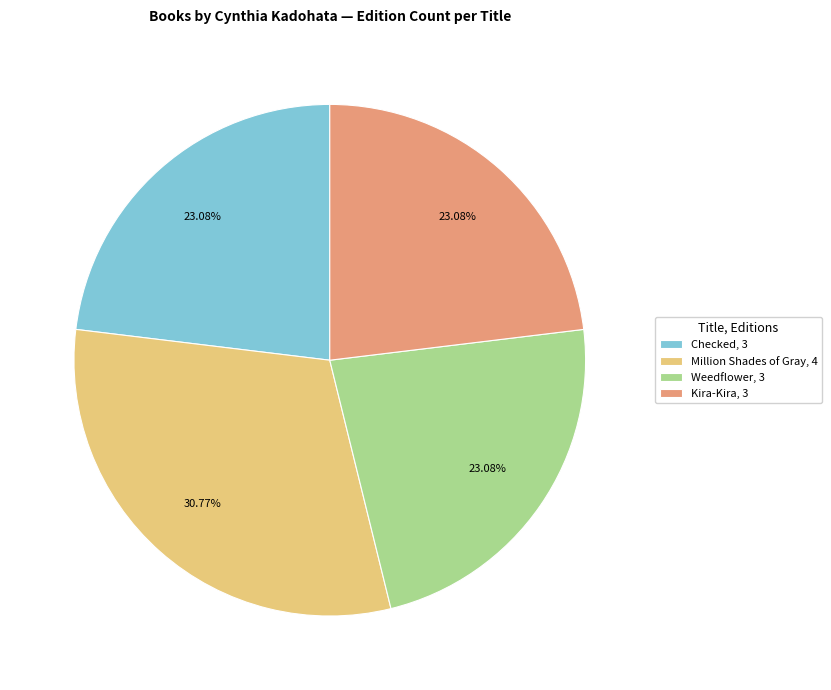

Is there a majority slice in this chart?

No